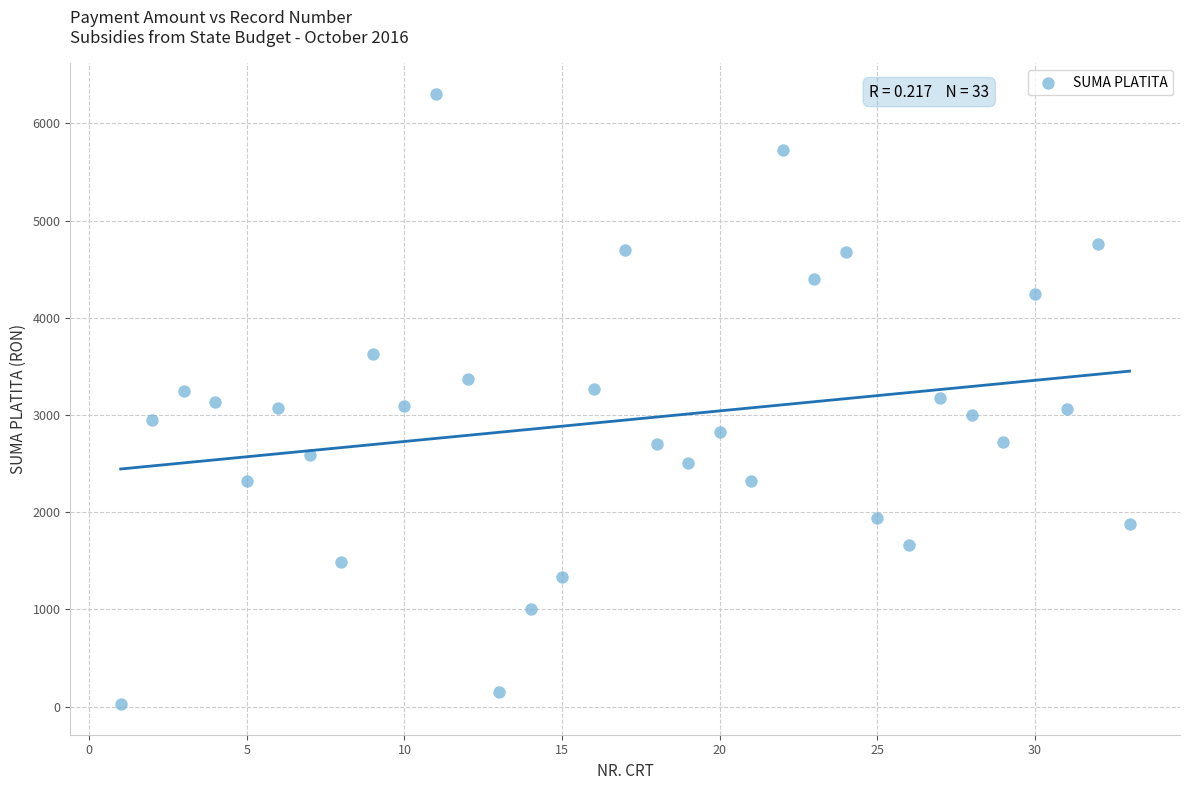

What is the range of Y values (max minus min)?

6277